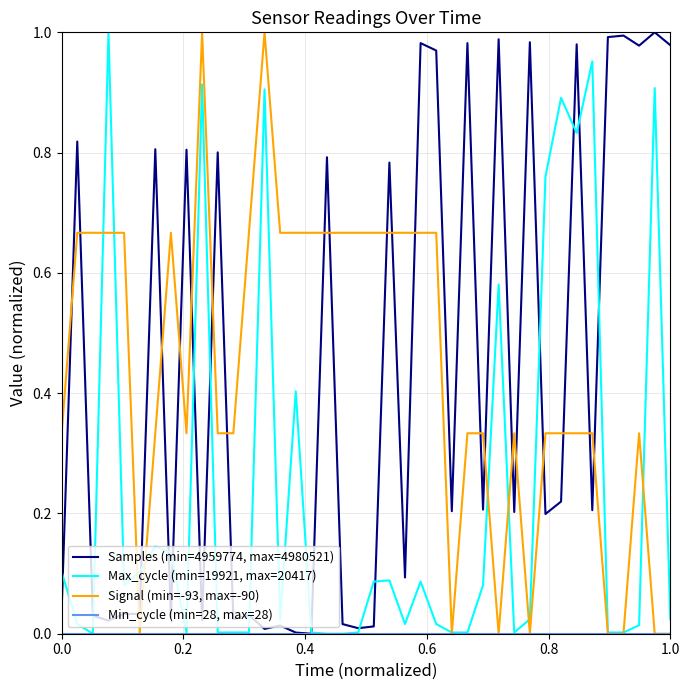

Is this an area chart (filled region under the line)?

No